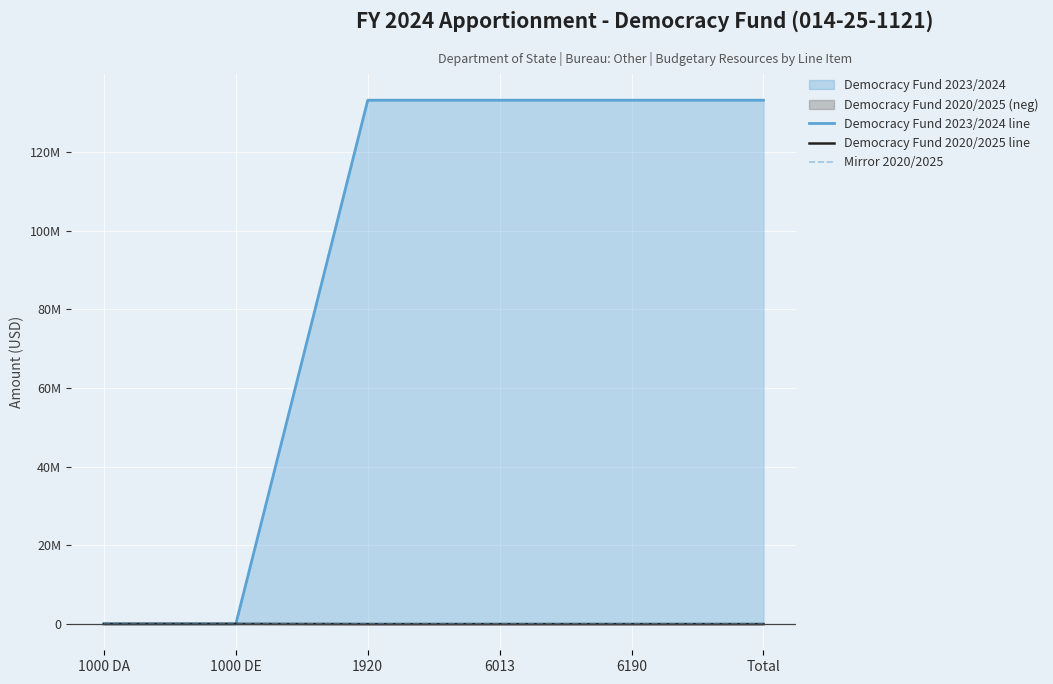

What position from the left is 6013?

4